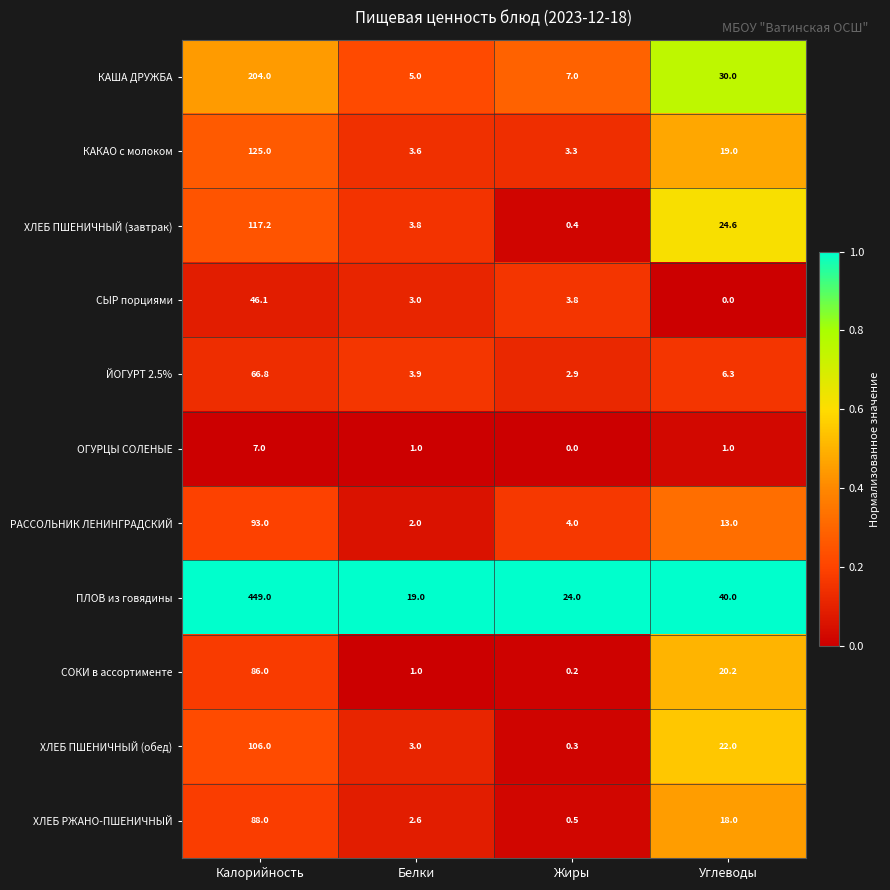

How many categories are shown in the chart?

4